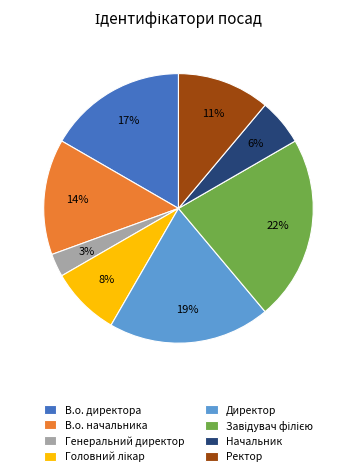

Does Директор account for over 50% of the chart?

No